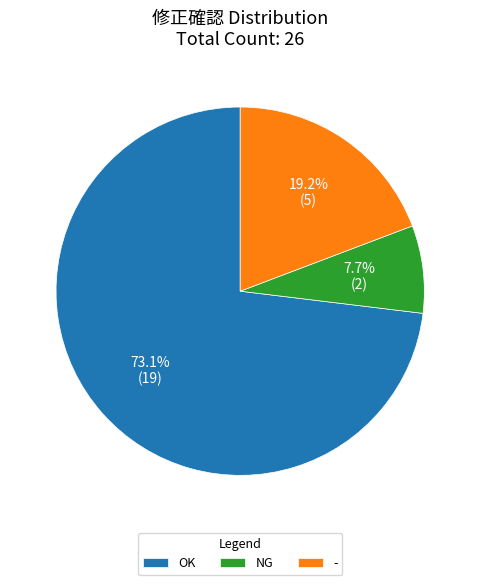

Which category has the biggest portion of the pie?

OK